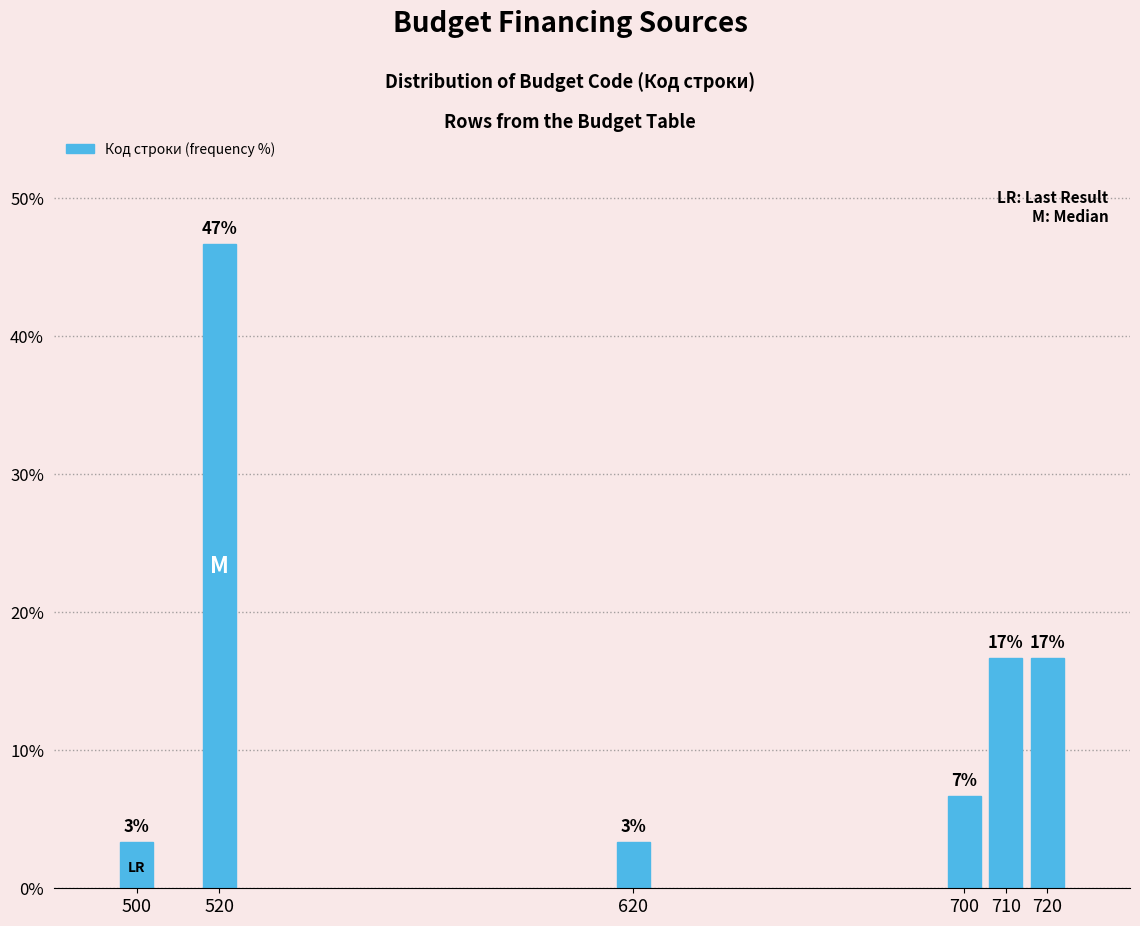

How many bars are there in total?

6